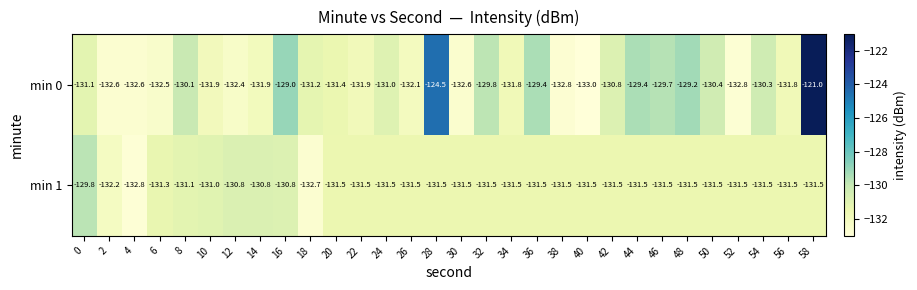

What is the difference between the highest and lowest values at 6?

1.2